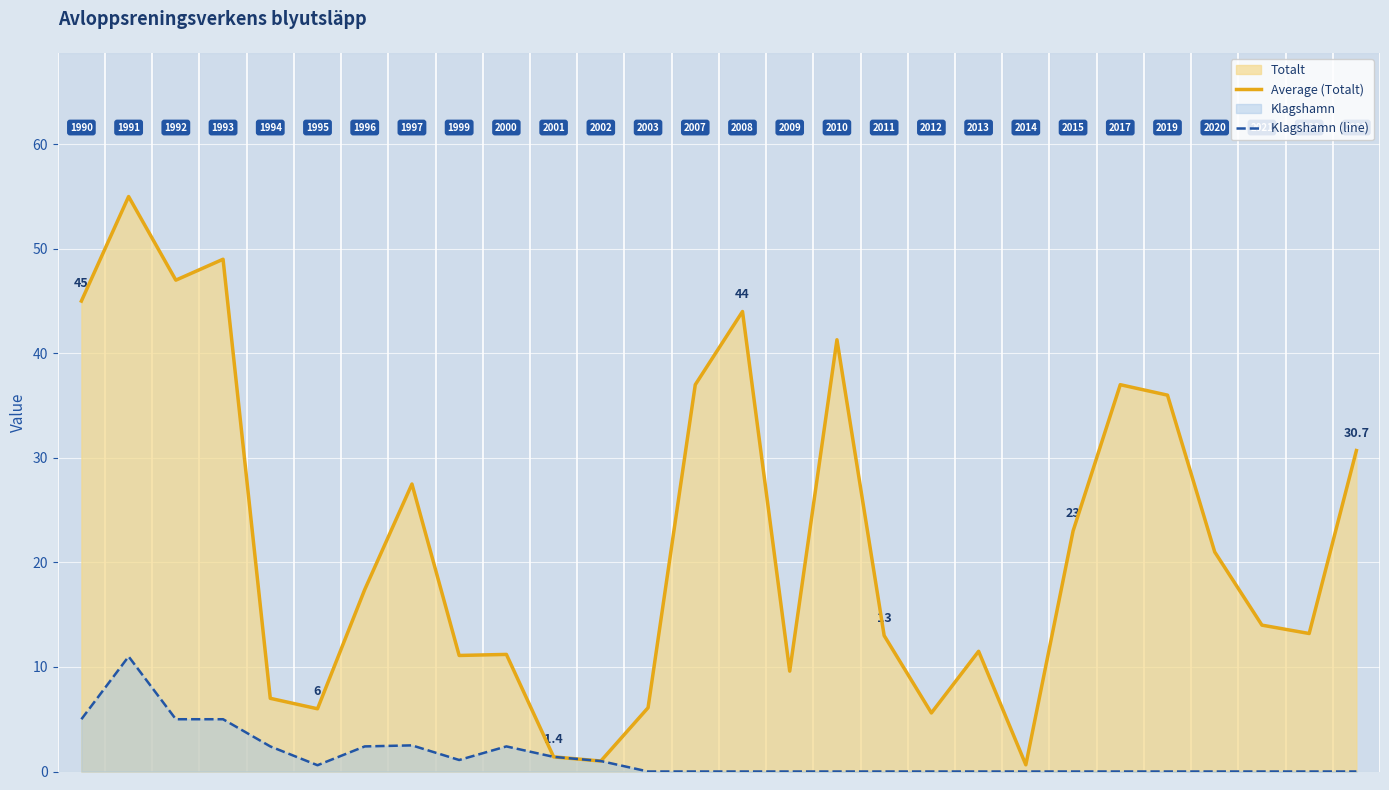

Which series has the largest total across all categories?

Average (Totalt)